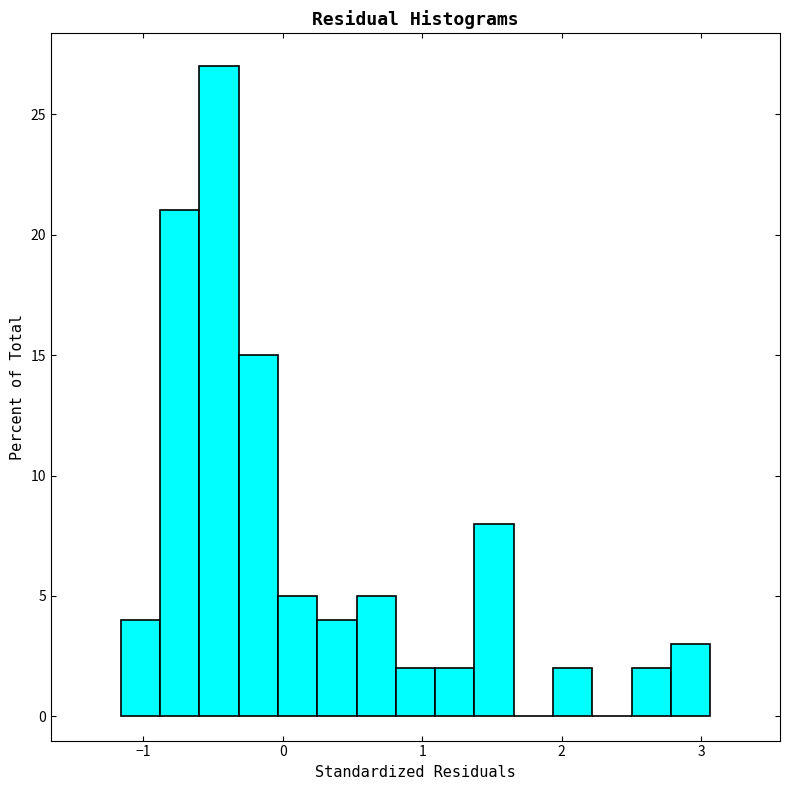

Read against the x-axis, roughly where is the centre of the tallest bar?

-0.5